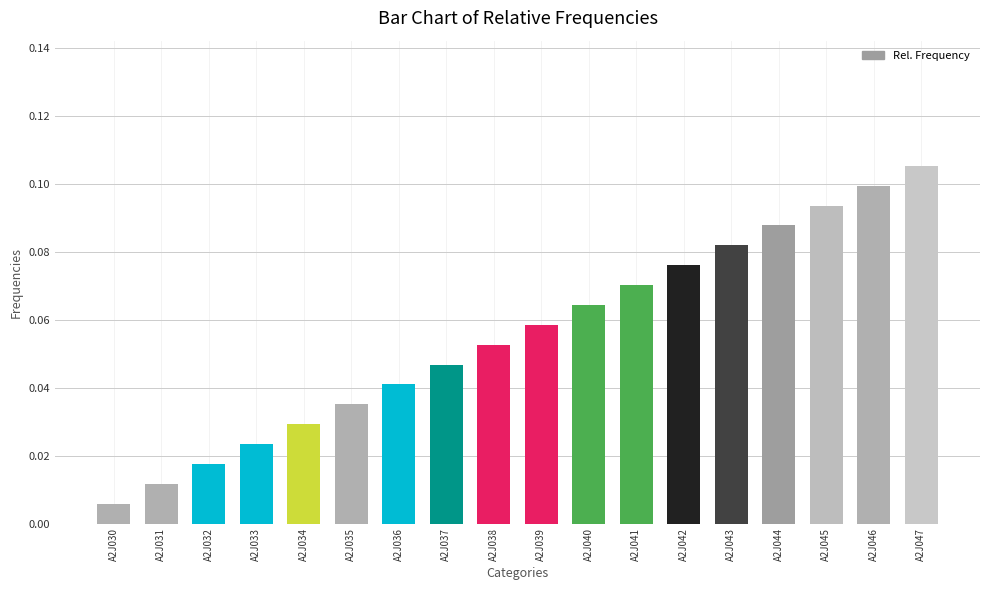

At which category does the chart reach its minimum across all series?

A2J030